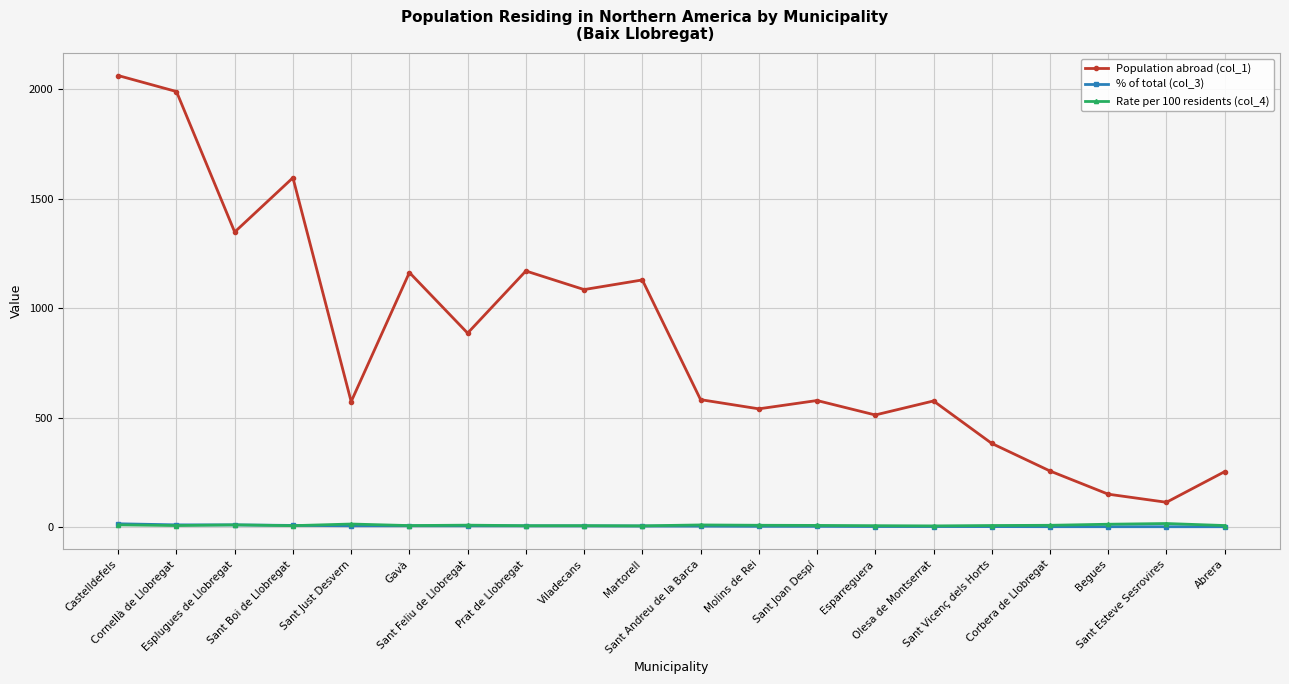

Between Esparreguera and Sant Esteve Sesrovires, which series saw the biggest shift?

Population abroad (col_1)